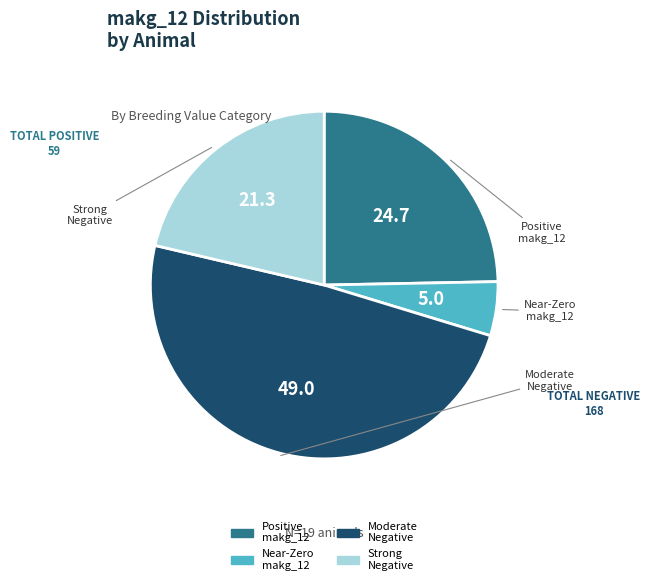

Does any single category account for the majority?

No